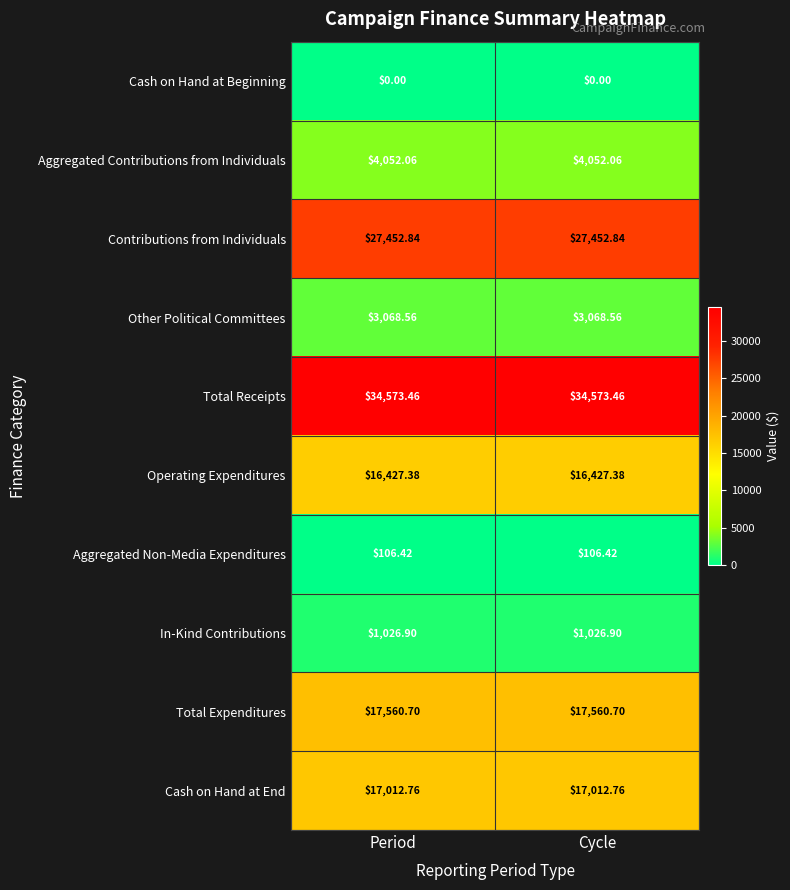

Rank the series by their maximum value, from highest to lowest.

Total Receipts, Contributions from Individuals, Total Expenditures, Cash on Hand at End, Operating Expenditures, Aggregated Contributions from Individuals, Other Political Committees, In-Kind Contributions, Aggregated Non-Media Expenditures, Cash on Hand at Beginning